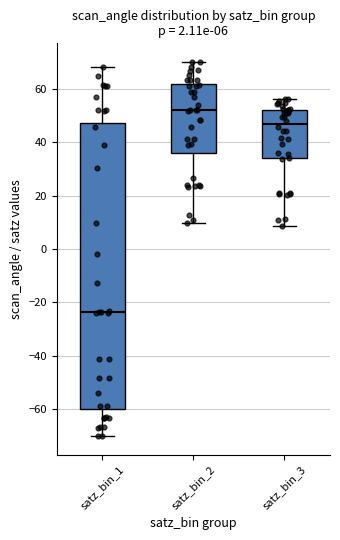

Which box is the tallest, from its lower edge to its upper edge?

satz_bin_1